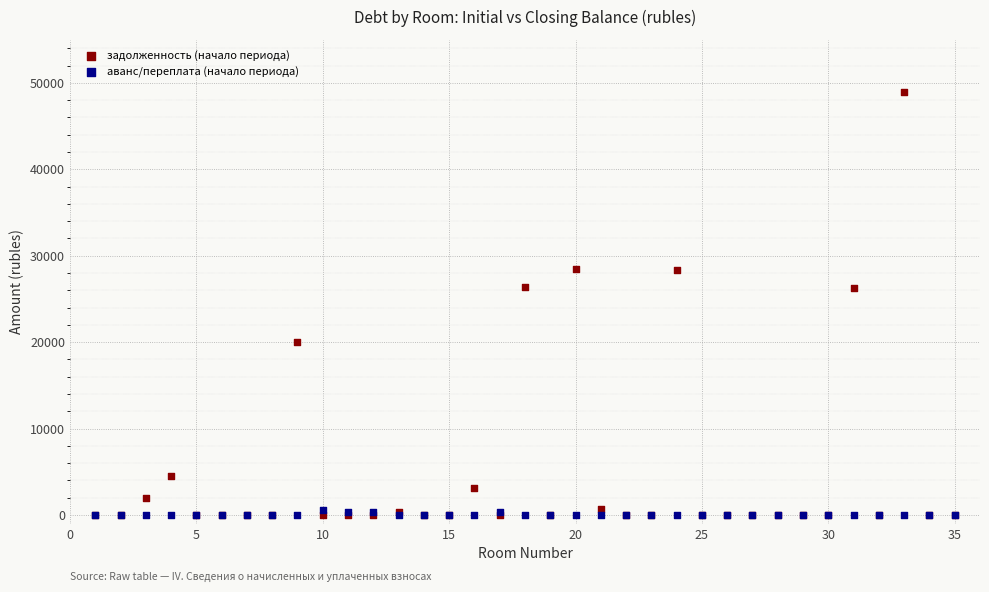

What are all the series names shown in the legend?

задолженность (начало периода), аванс/переплата (начало периода)